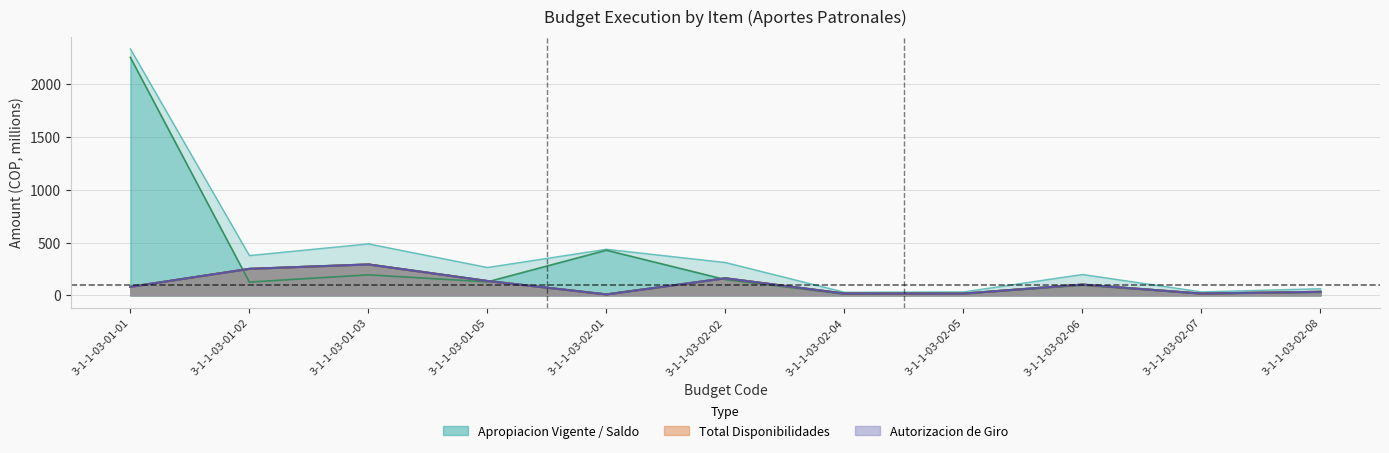

True or false: Total Disponibilidades has a value of 13.9 at 3-1-1-03-02-01.

False